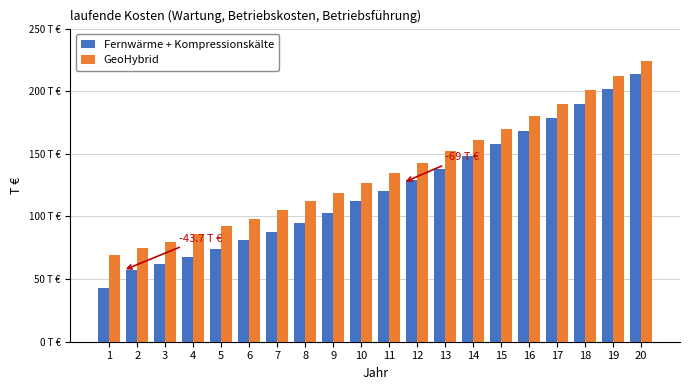

At which category is the sum across all series the highest?

20